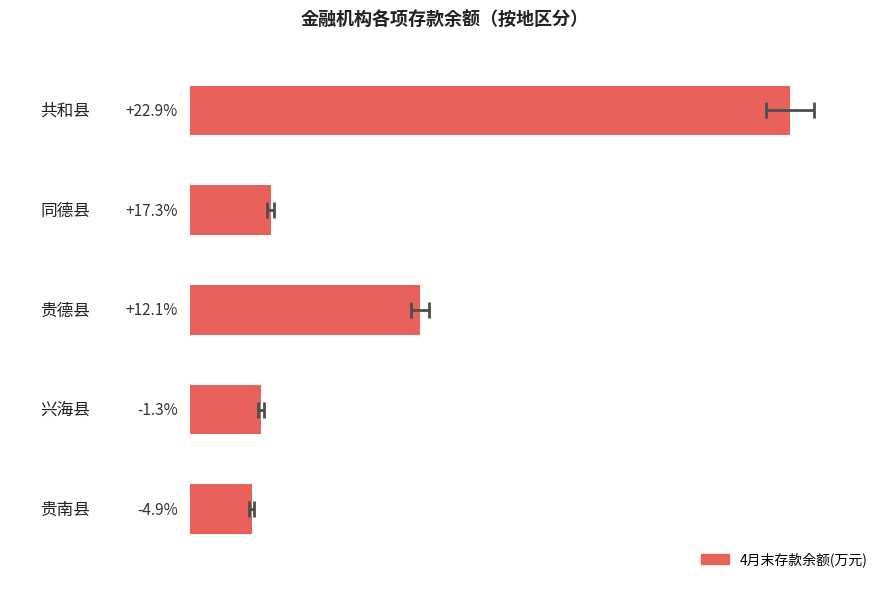

The chart shows a value of 558820 at 2. True or false?

True